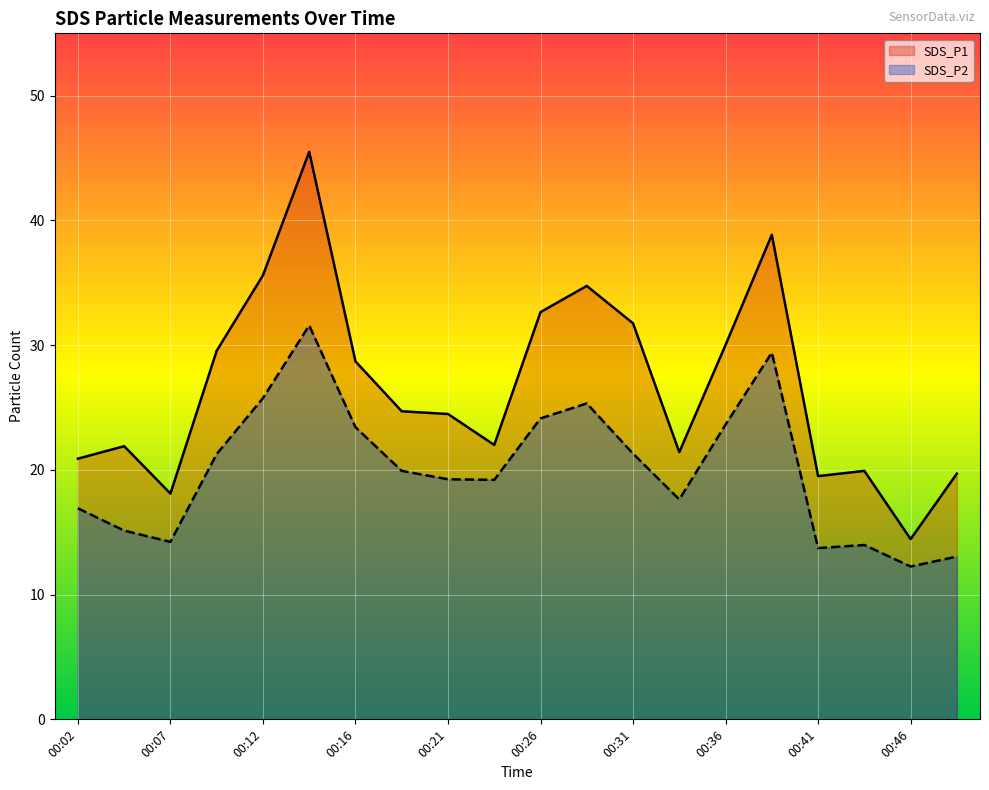

True or false: SDS_P1 and SDS_P2 cross at least once.

False